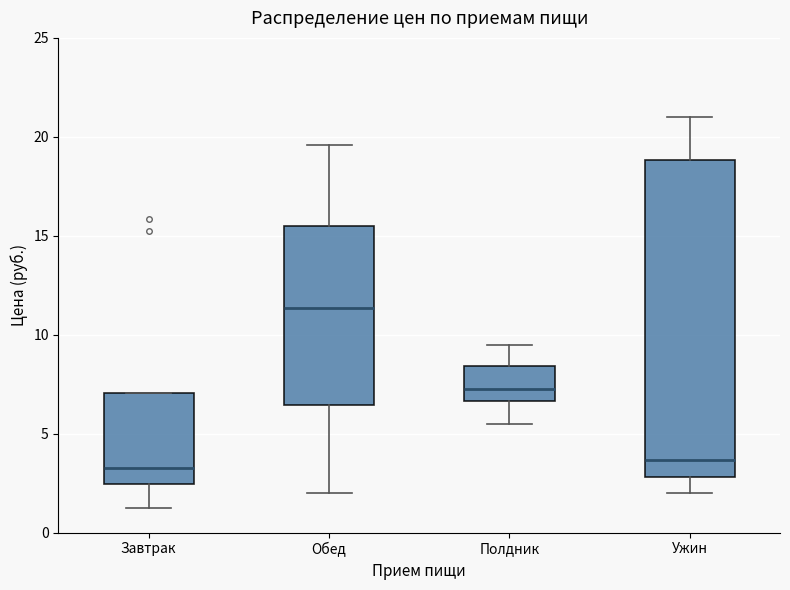

Where does the median line of the box for Завтрак sit on the y-axis? The values are not printed on the chart, so give them approximately, as read against the axis.

3.5